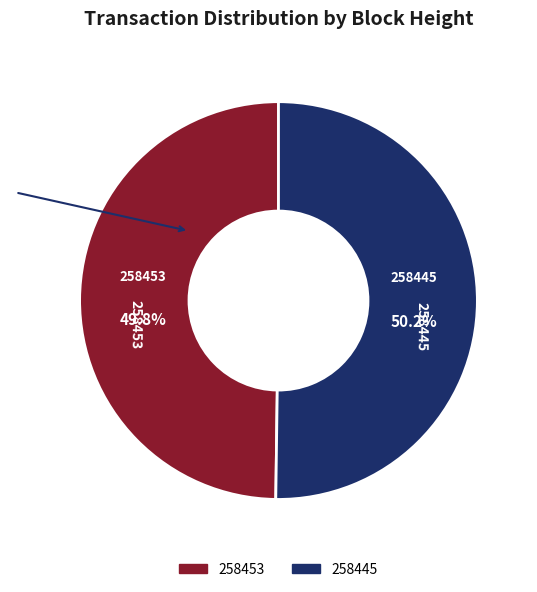

What percentage do 258453 and 258445 together represent?

100.0%